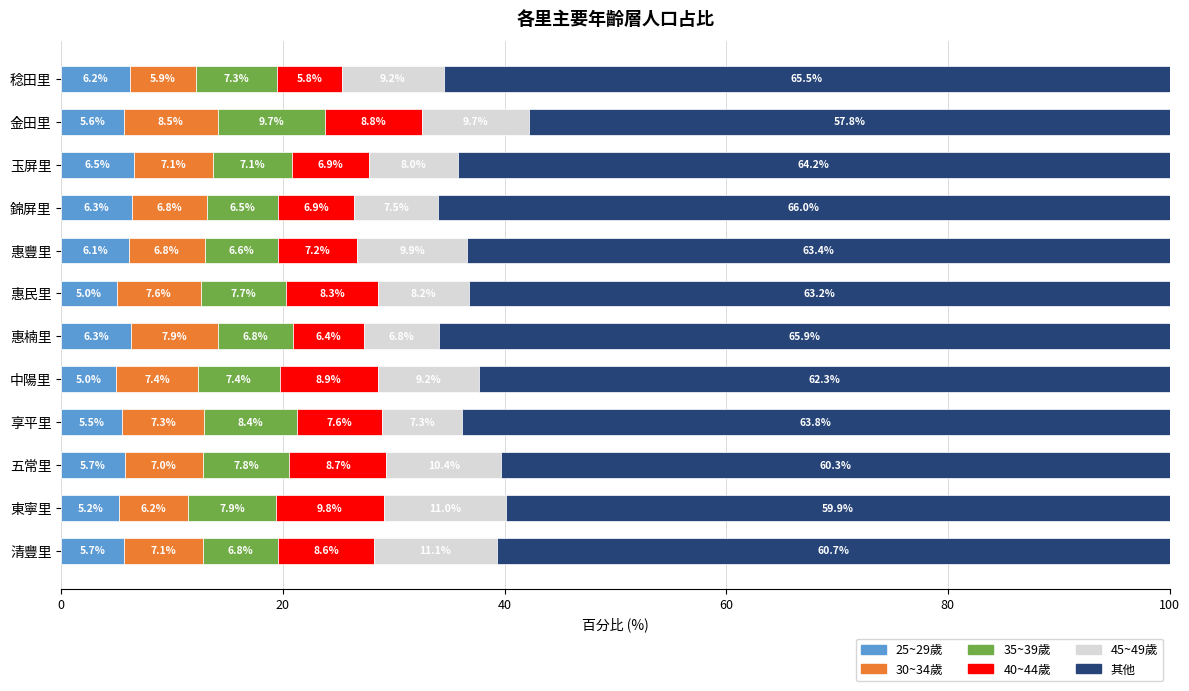

What is the sum of all 25~29歲 values?

69.1